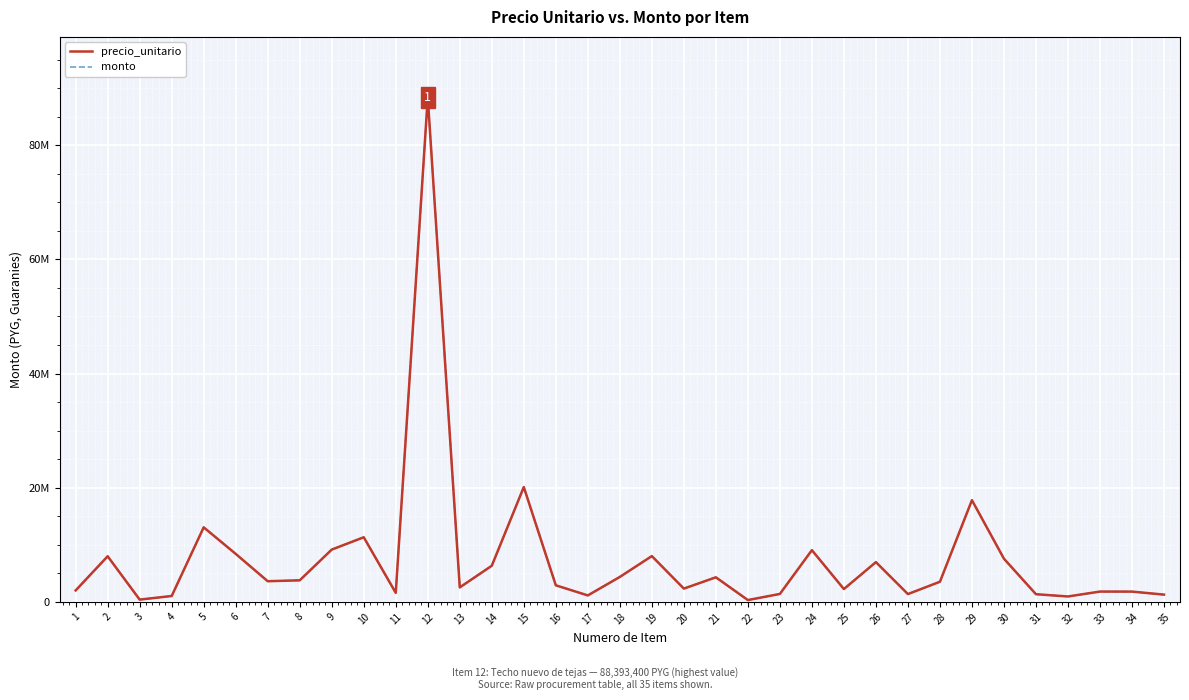

What is the value of the precio_unitario point at the 16th from the left?

2898000